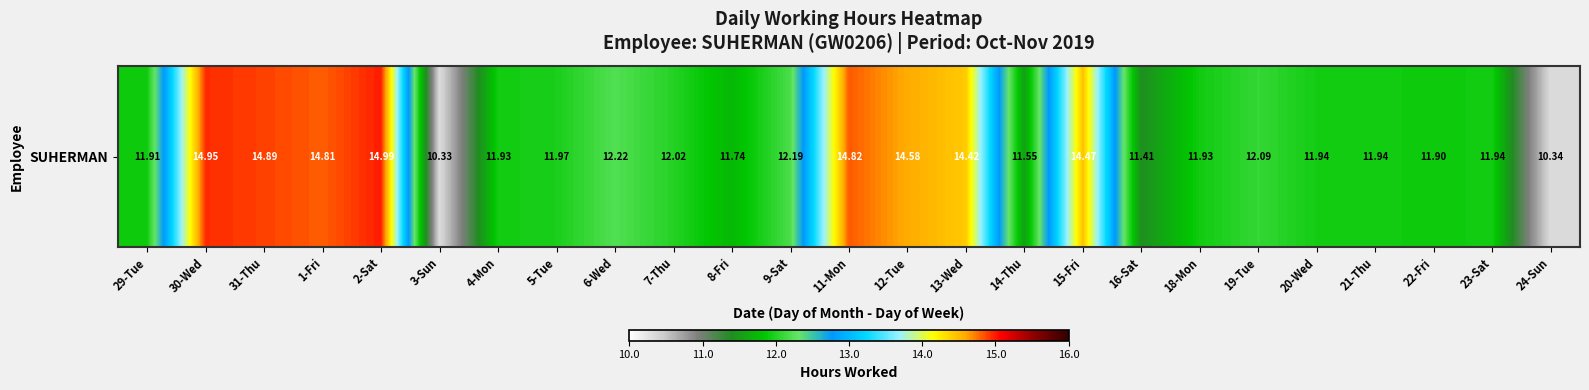

What is the difference between the values at 19-Tue and 3-Sun?

1.8